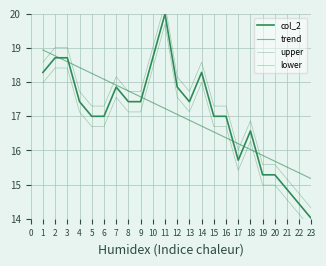

What is the value of the lower point at the 19th from the left?

15.0